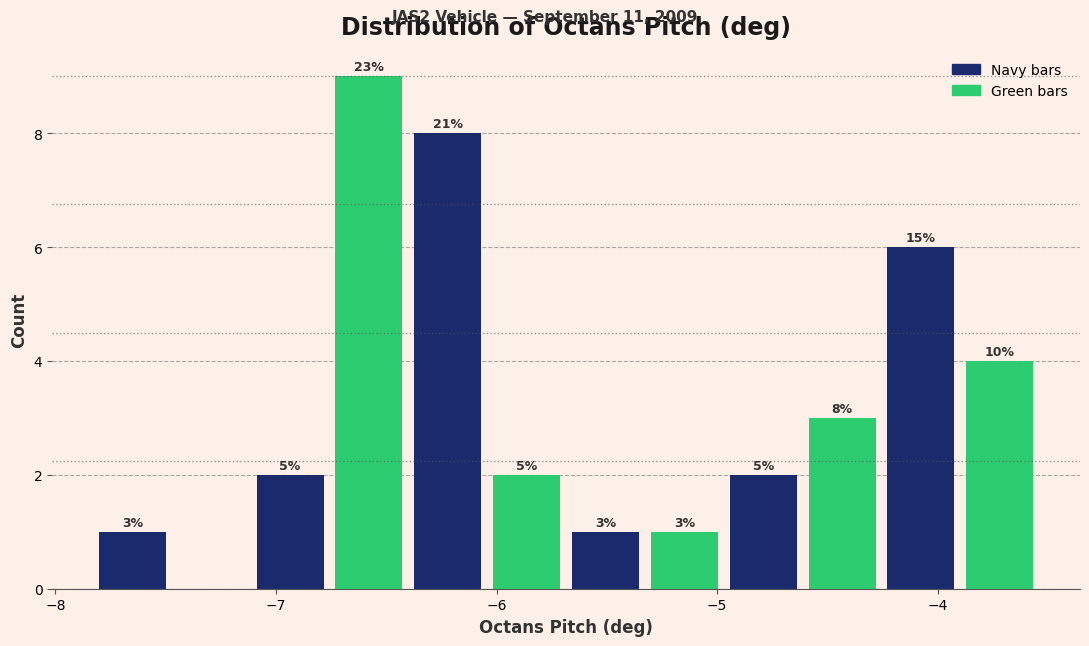

Around what value on the x-axis is the tallest bar? Give the approximate position of its centre, as read against the axis.

-6.6